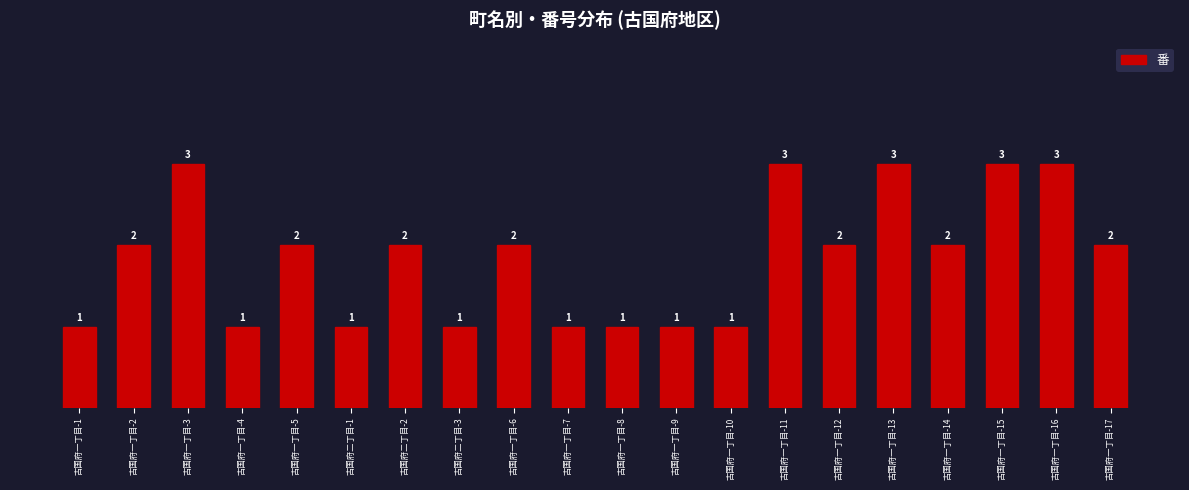

What is the sum of all values?

37